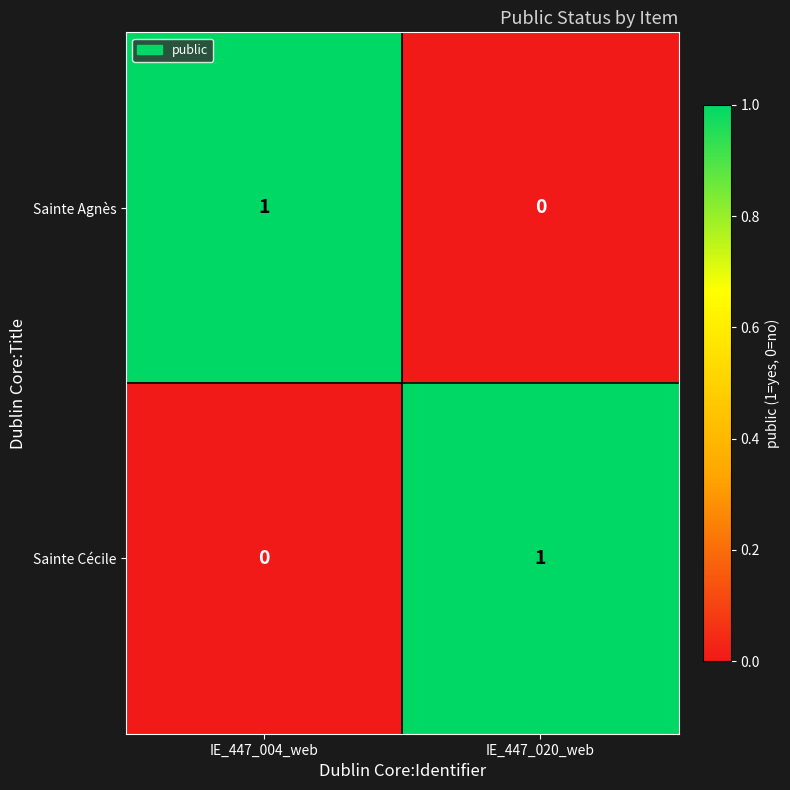

Is the value of Sainte Cécile at IE_447_004_web greater than the value of Sainte Agnès at IE_447_004_web?

No